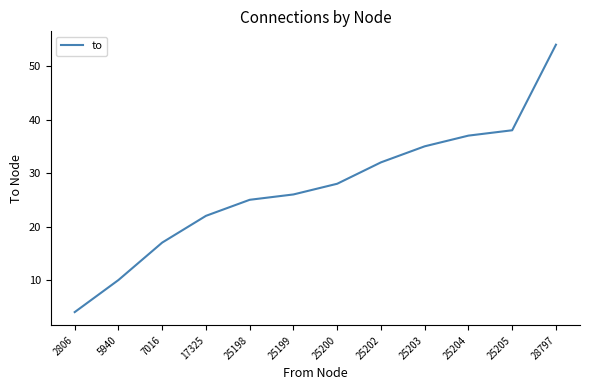

Reading right to left, list all the values displayed in this chart.

28797=54	25205=38	25204=37	25203=35	25202=32	25200=28	25199=26	25198=25	17325=22	7016=17	5940=10	2806=4